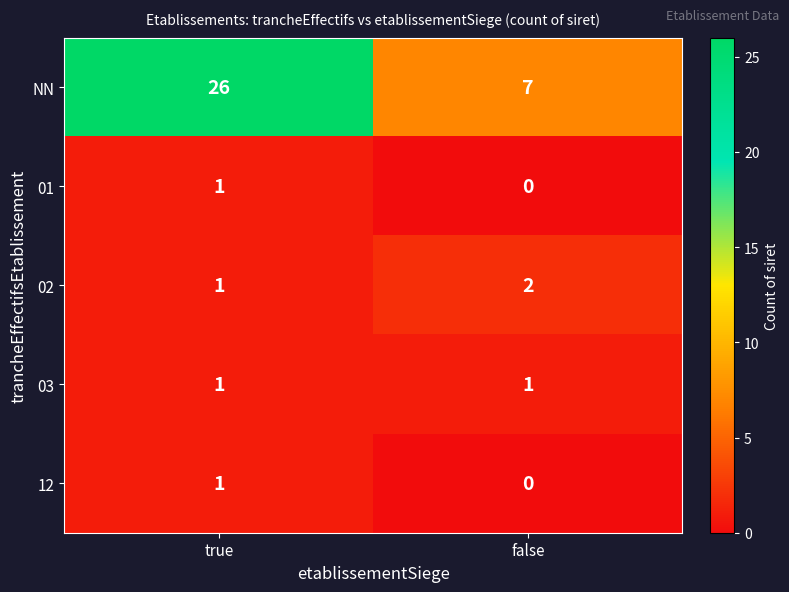

Which series has the widest spread of values?

NN